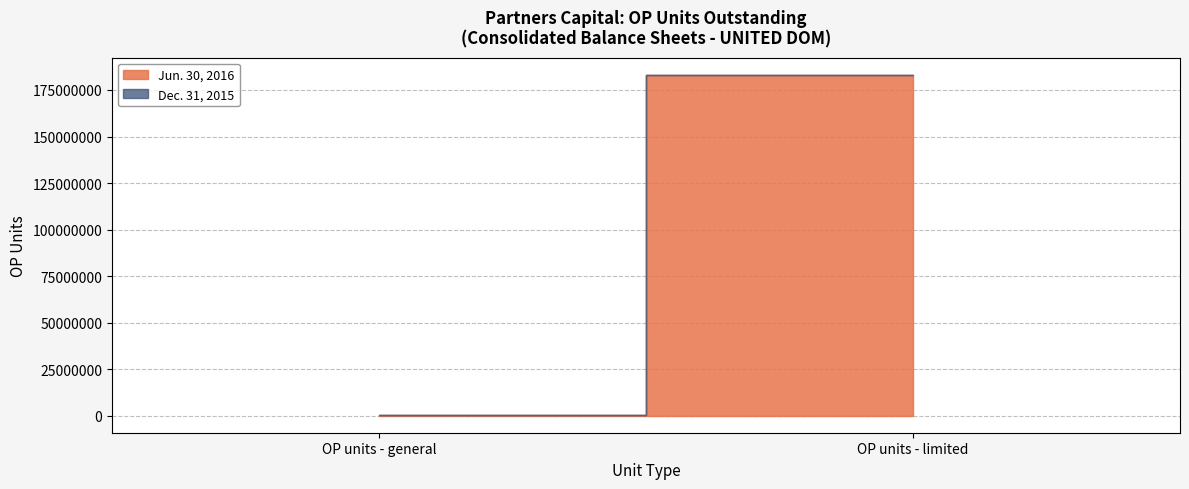

What is the value of the Jun. 30, 2016 point at the 1st from the left?

110883